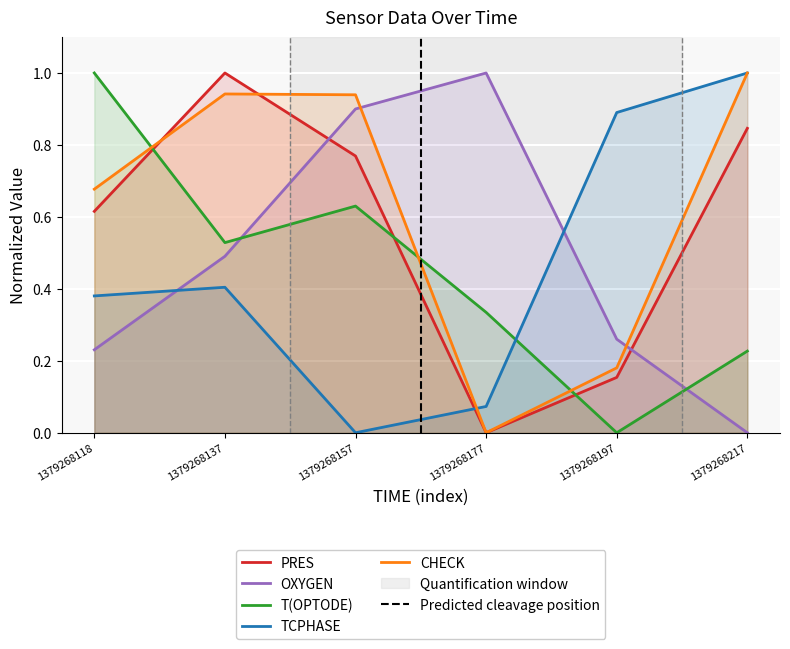

What is the total value across all series at 1379268118?

2.9